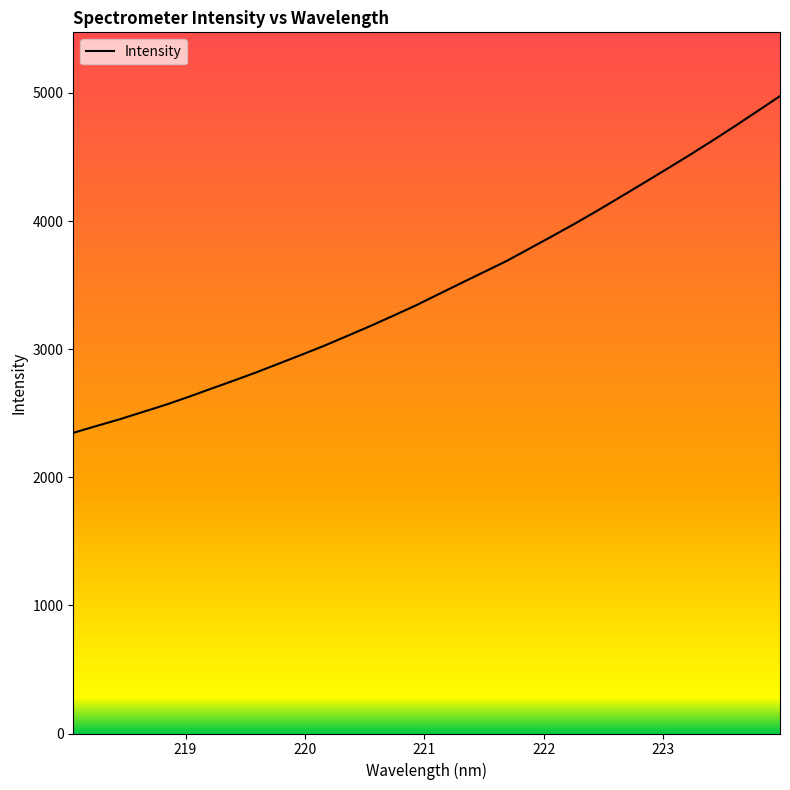

What is the difference between the maximum and minimum values?

2628.7